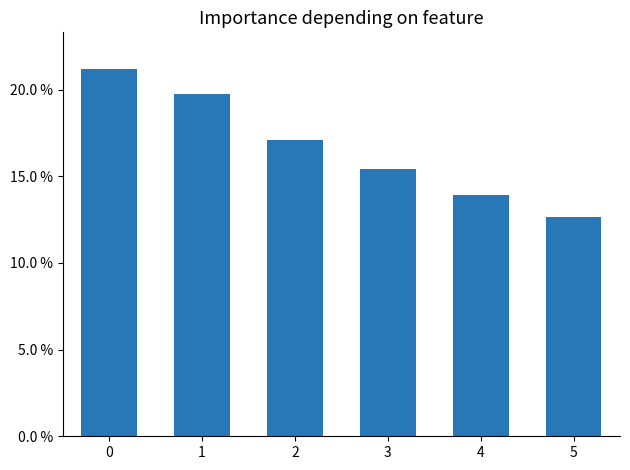

What is the sum of all values?

1.0